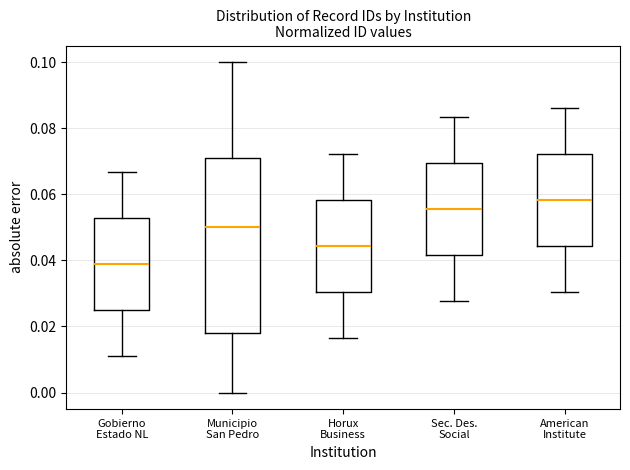

Which box is the tallest, from its lower edge to its upper edge?

Municipio San Pedro